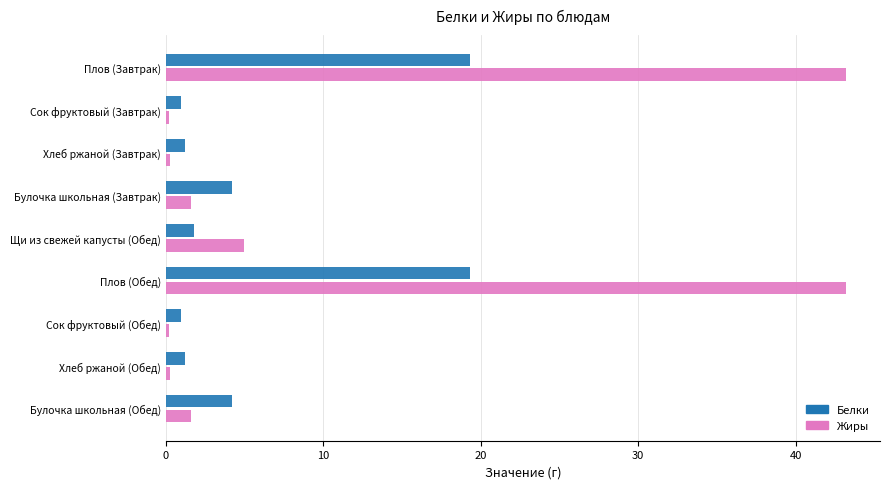

What value does the Жиры series have at Щи из свежей капусты (Обед)?

5.0